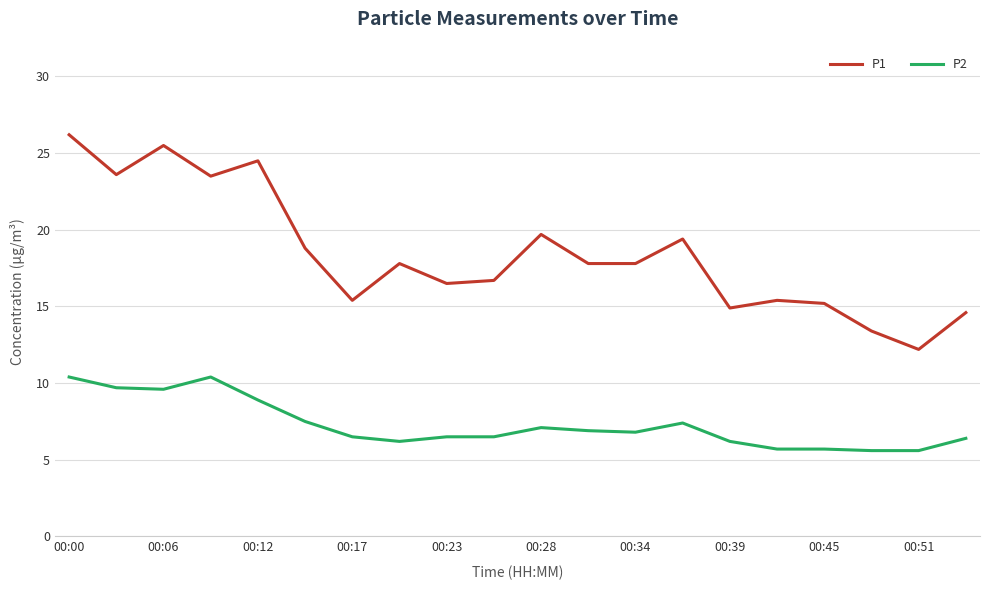

True or false: P1 and P2 cross at least once.

False